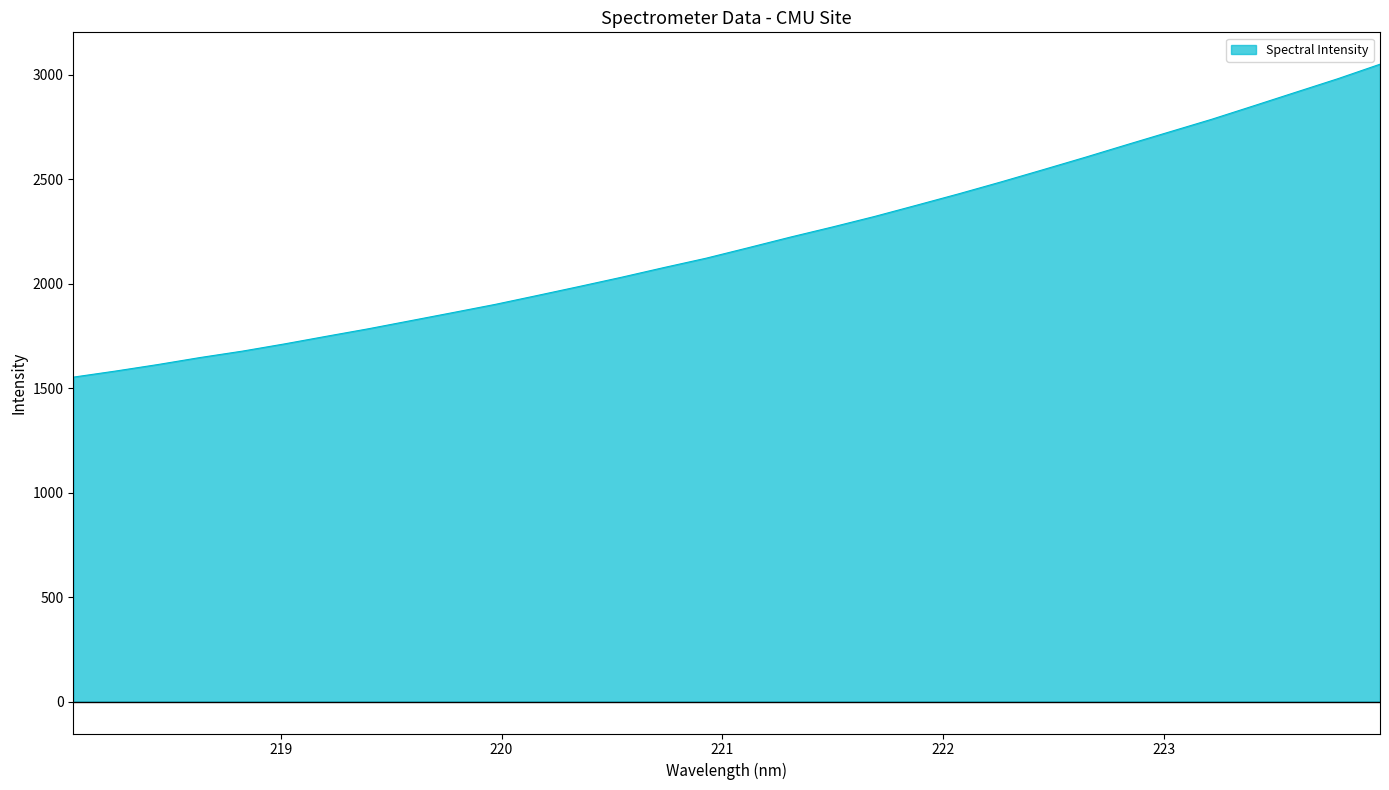

What is the smallest value displayed?

1553.1